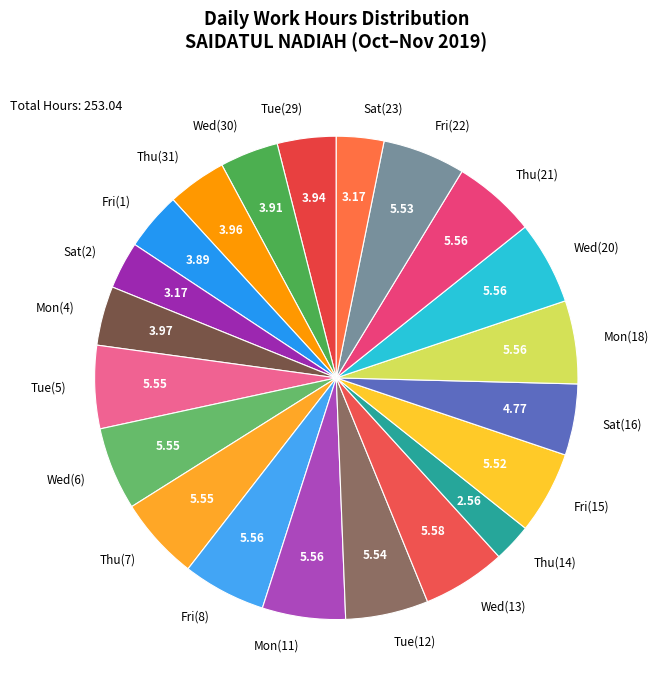

Count the number of slices in the pie.

21